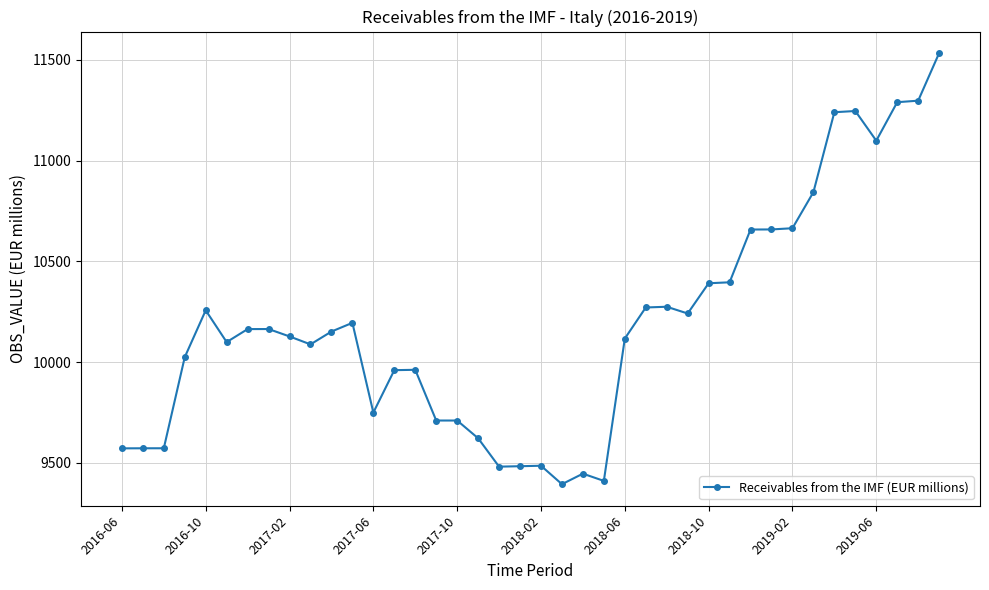

True or false: the data has more than 0 interior local peaks.

True